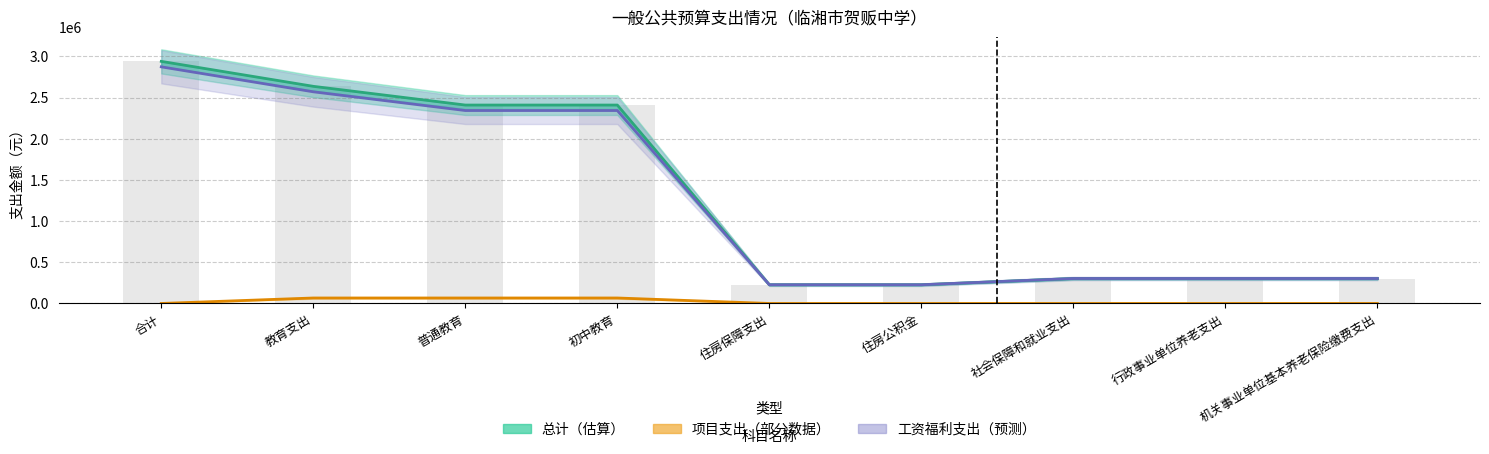

Reading right to left, extract all data points from this chart.

总计（估算）: 机关事业单位基本养老保险缴费支出=303179.5	行政事业单位养老支出=303179.5	社会保障和就业支出=303179.5	住房公积金=227384.6	住房保障支出=227384.6	初中教育=2409913.3	普通教育=2409913.3	教育支出=2637298.0	合计=2940477.5
项目支出（部分数据）: 机关事业单位基本养老保险缴费支出=0.0	行政事业单位养老支出=0.0	社会保障和就业支出=0.0	住房公积金=0.0	住房保障支出=0.0	初中教育=66480.0	普通教育=66480.0	教育支出=66480.0	合计=0.0
工资福利支出（预测）: 机关事业单位基本养老保险缴费支出=303179.5	行政事业单位养老支出=303179.5	社会保障和就业支出=303179.5	住房公积金=227384.6	住房保障支出=227384.6	初中教育=2343433.3	普通教育=2343433.3	教育支出=2570818.0	合计=2873997.5